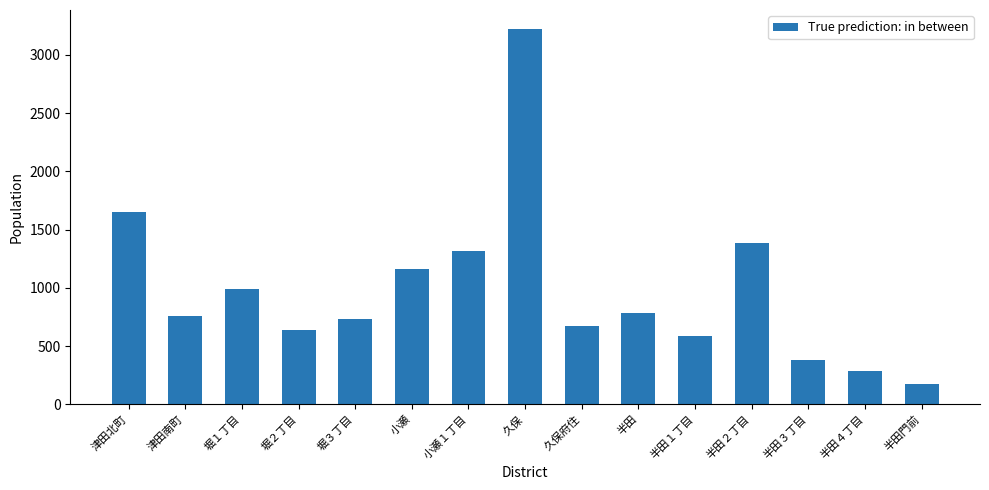

What is the value of the 3rd bar from the left?

993